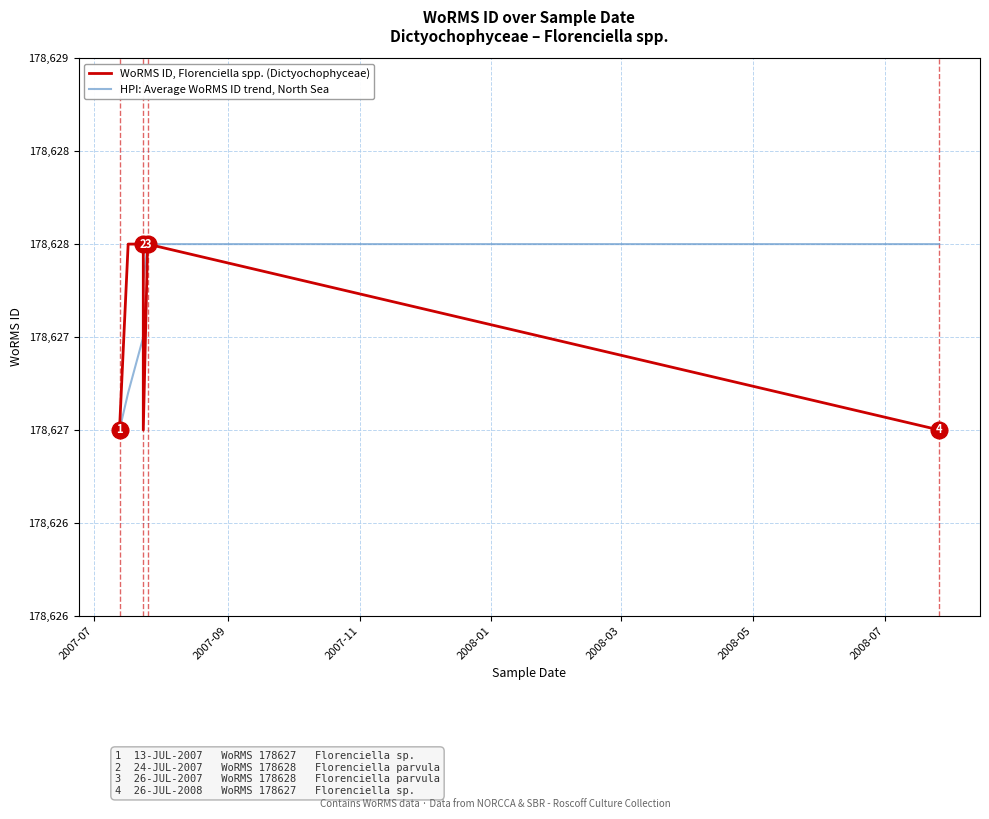

Reading left to right, transcribe all the data shown in this chart.

WoRMS ID, Florenciella spp. (Dictyochophyceae): 178627.0	178628.0	178628.0	178627.0	178628.0	178627.0
HPI: Average WoRMS ID trend, North Sea: 178627.0	178627.2	178627.5	178627.8	178628.0	178628.0